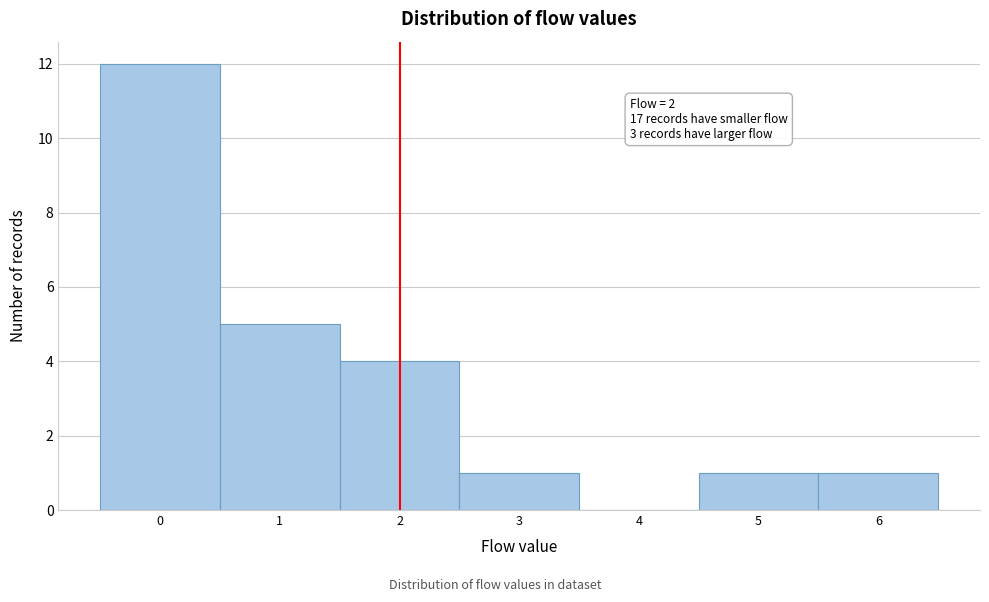

Which range on the x-axis has the tallest bar?

-0.5 to 0.5